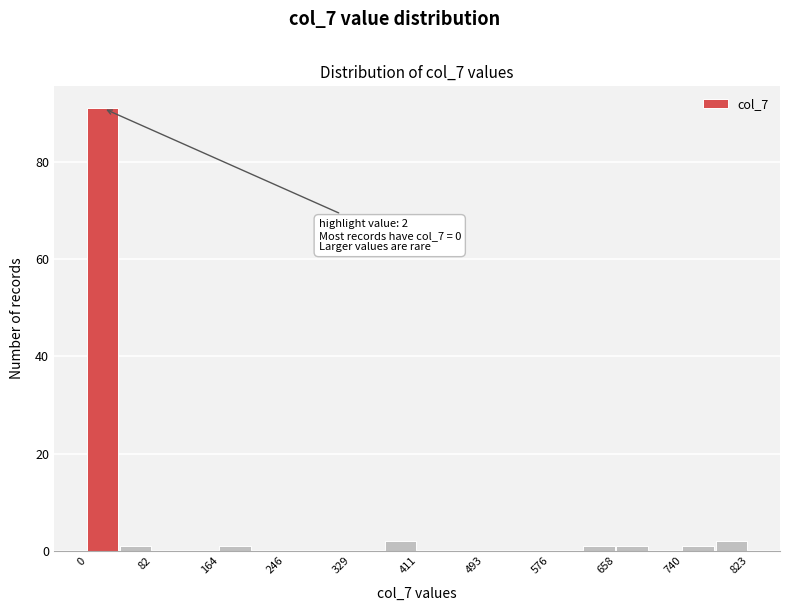

Over which range of the x-axis is the bar tallest?

0 to 40